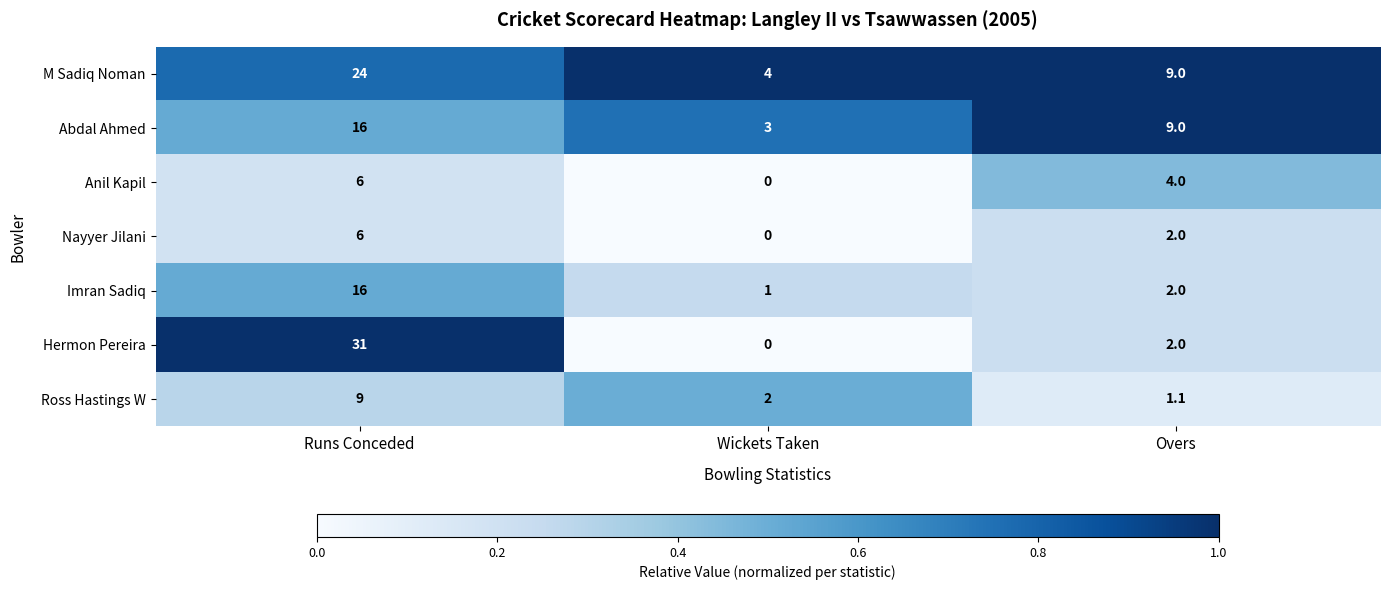

Where is Nayyer Jilani nearest to the value 3?

Overs